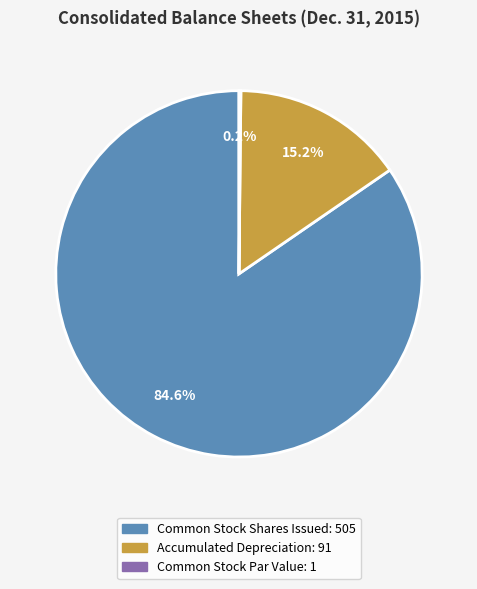

Is there any slice that represents more than half of the pie?

Yes